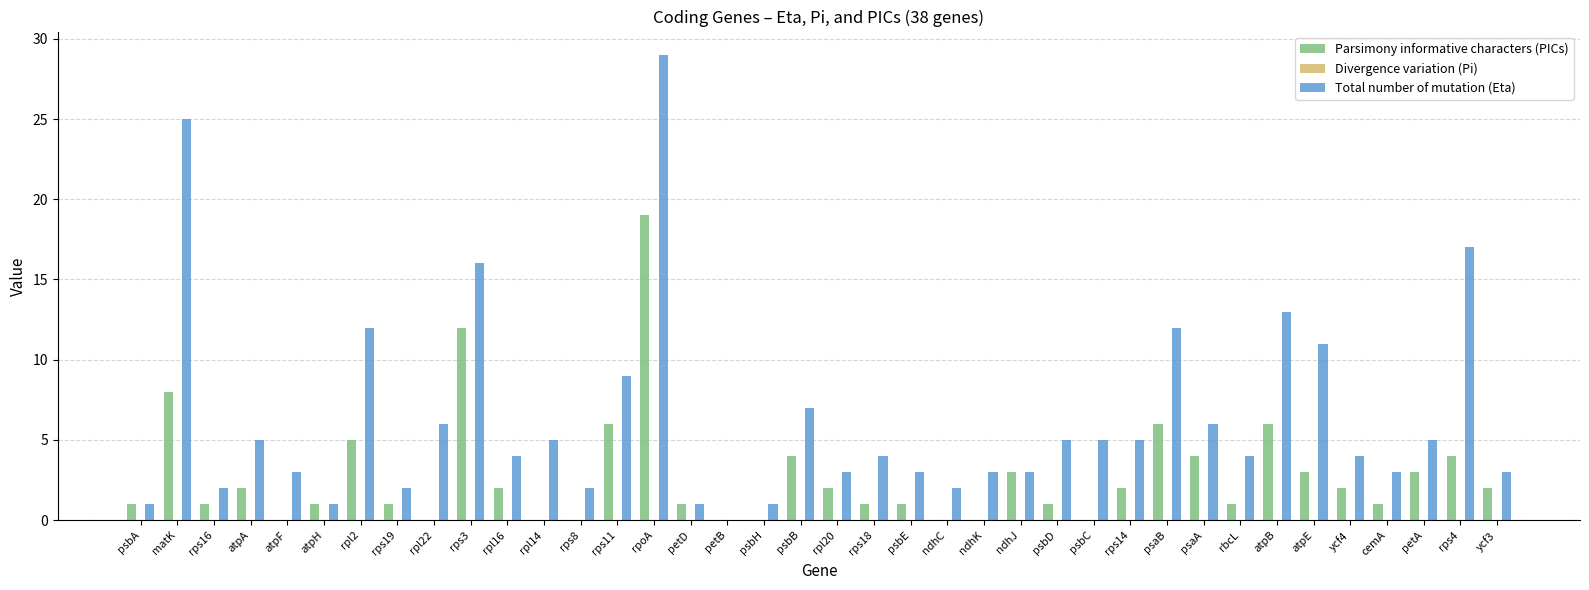

The Total number of mutation (Eta) series shows 42.2 at rpoA. True or false?

False